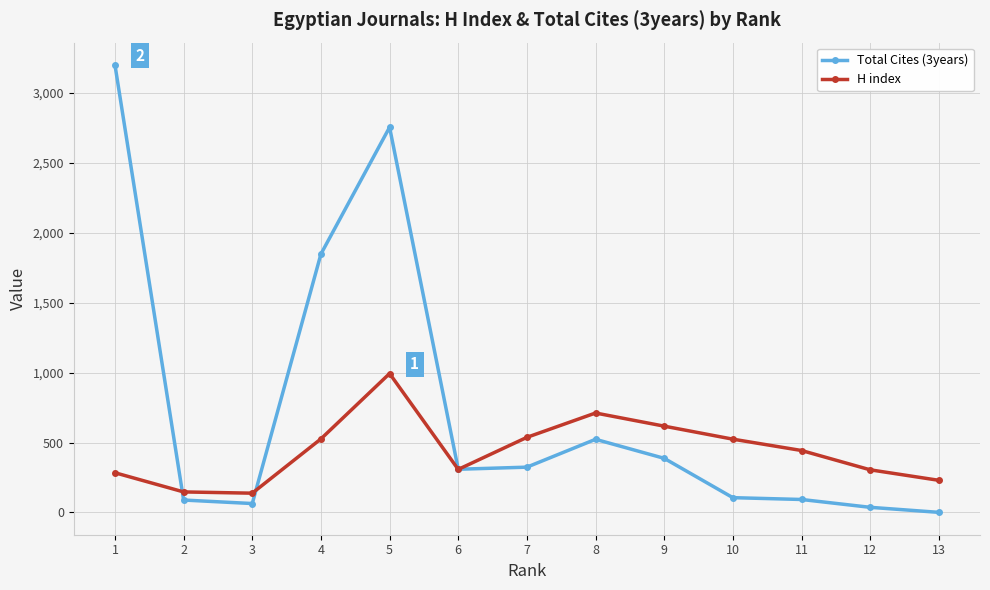

What is the average value of the H index series?

443